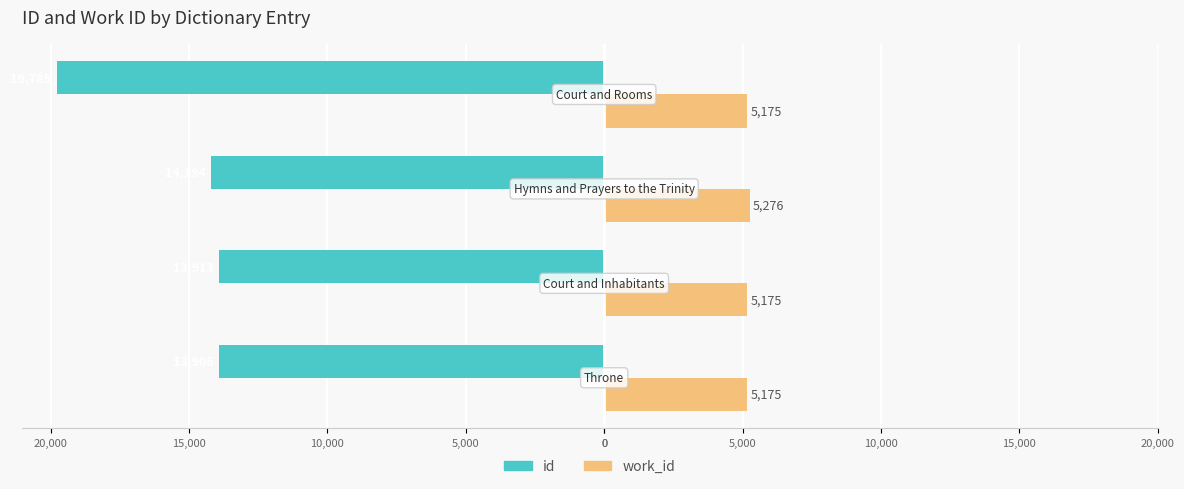

How many series are shown in this chart?

2